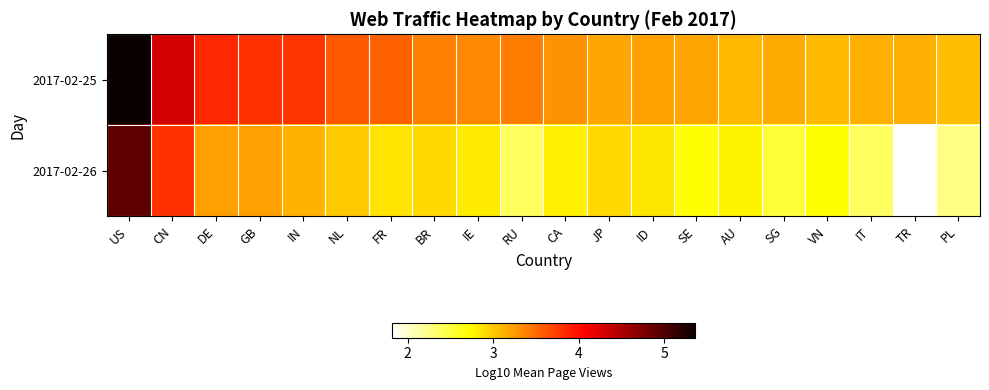

Which series changed the most between IN and SE?

2017-02-25